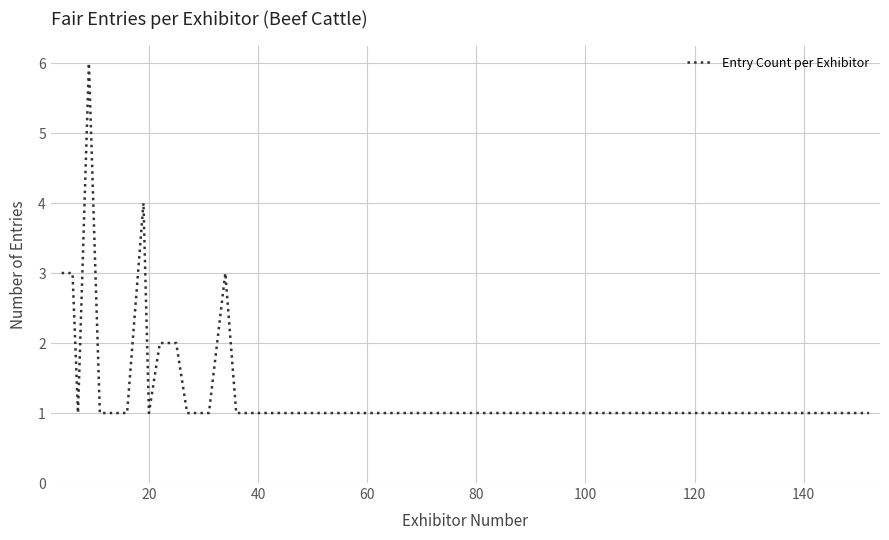

What is the difference between the maximum and minimum values?

5